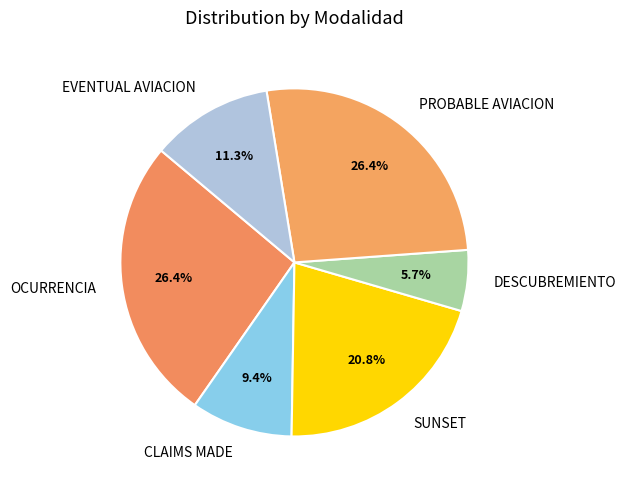

To the nearest percent, what portion does CLAIMS MADE represent?

9%